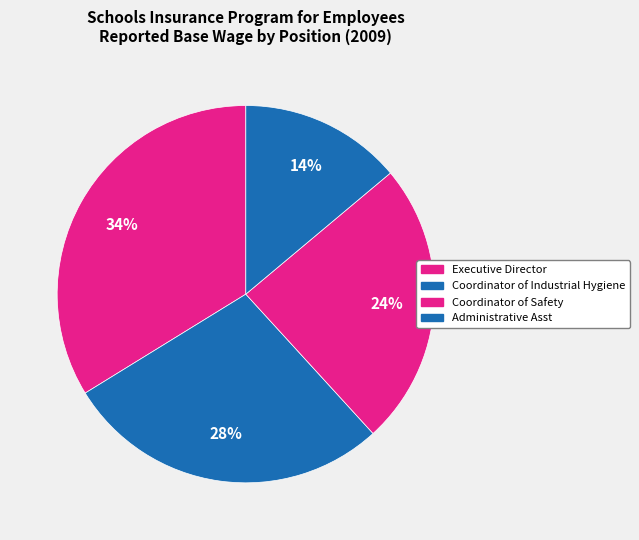

What is the change in value from Coordinator of Safety to Administrative Asst?

-37214